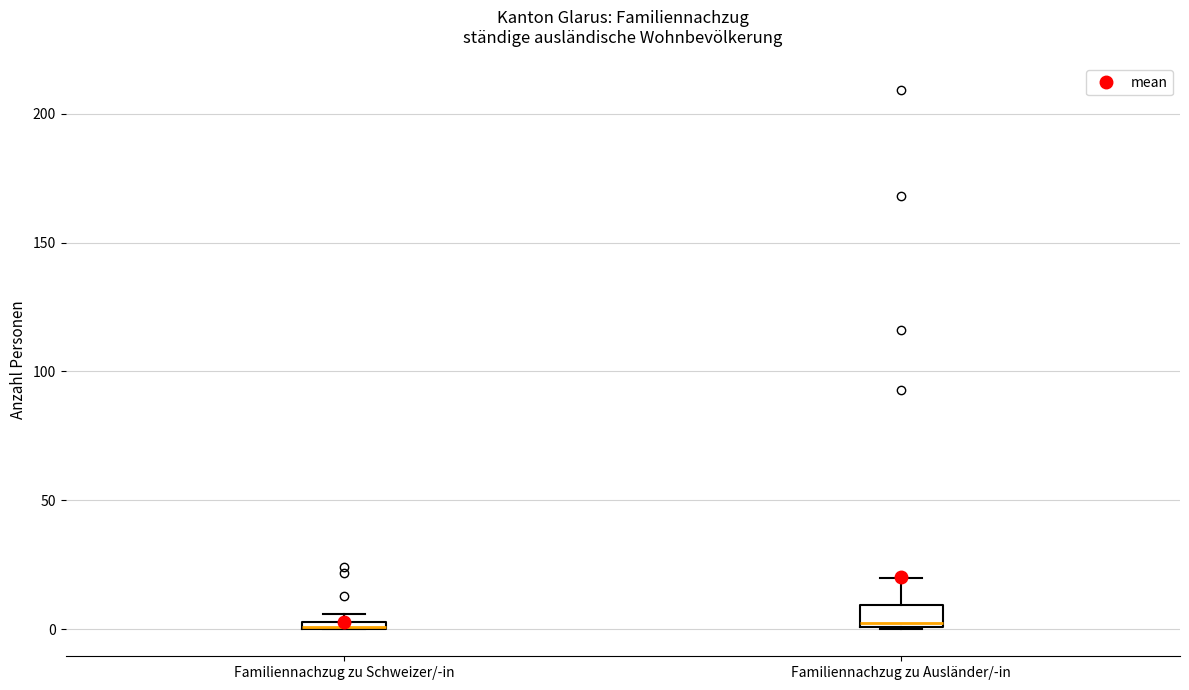

Where is the lower edge of the box for Familiennachzug zu Schweizer/-in on the y-axis? The values are not printed on the chart, so give them approximately, as read against the axis.

0